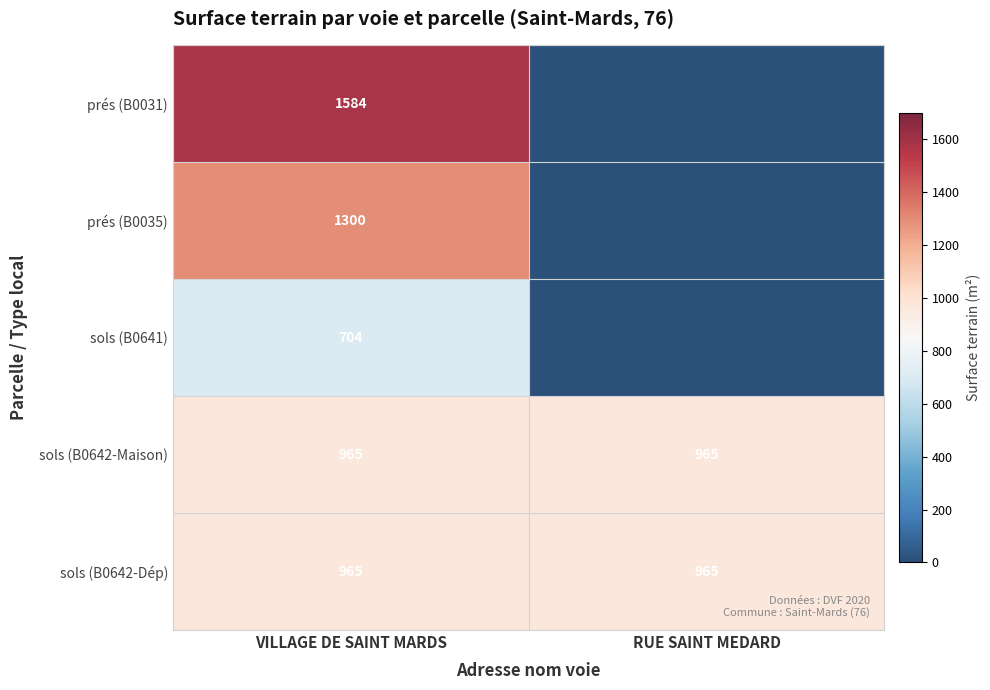

What is the average value of the sols (B0642-Dép) series?

965